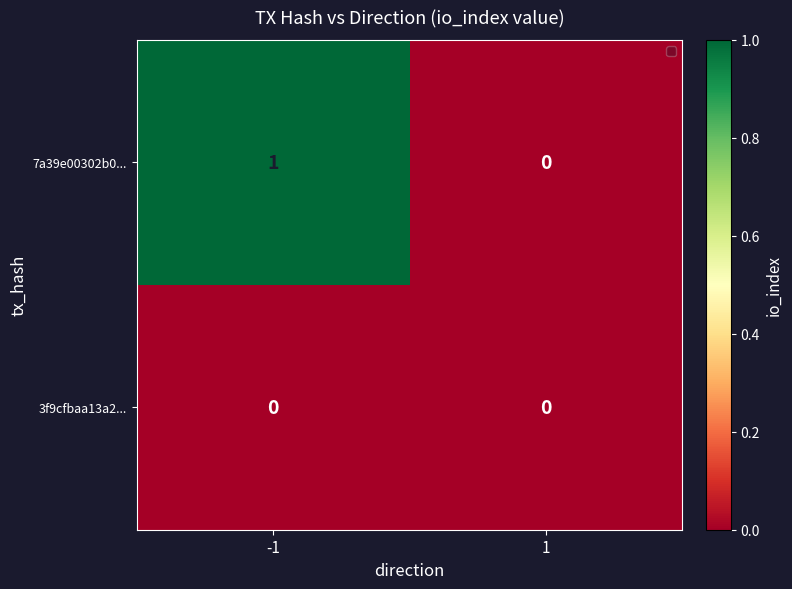

What is the sum of all 7a39e00302b0... values?

1